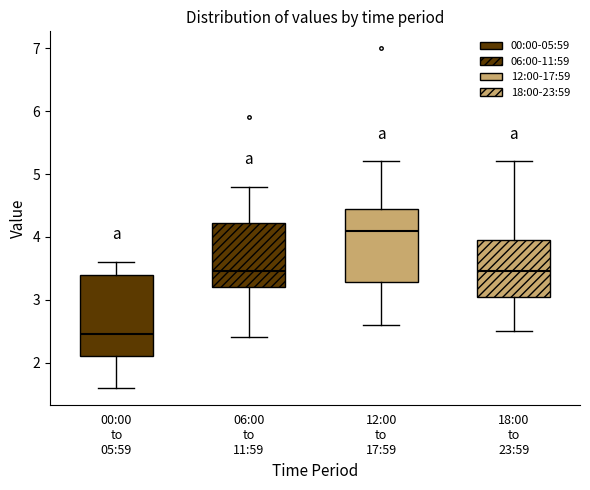

Which box has the lowest median line?

00:00 to 05:59